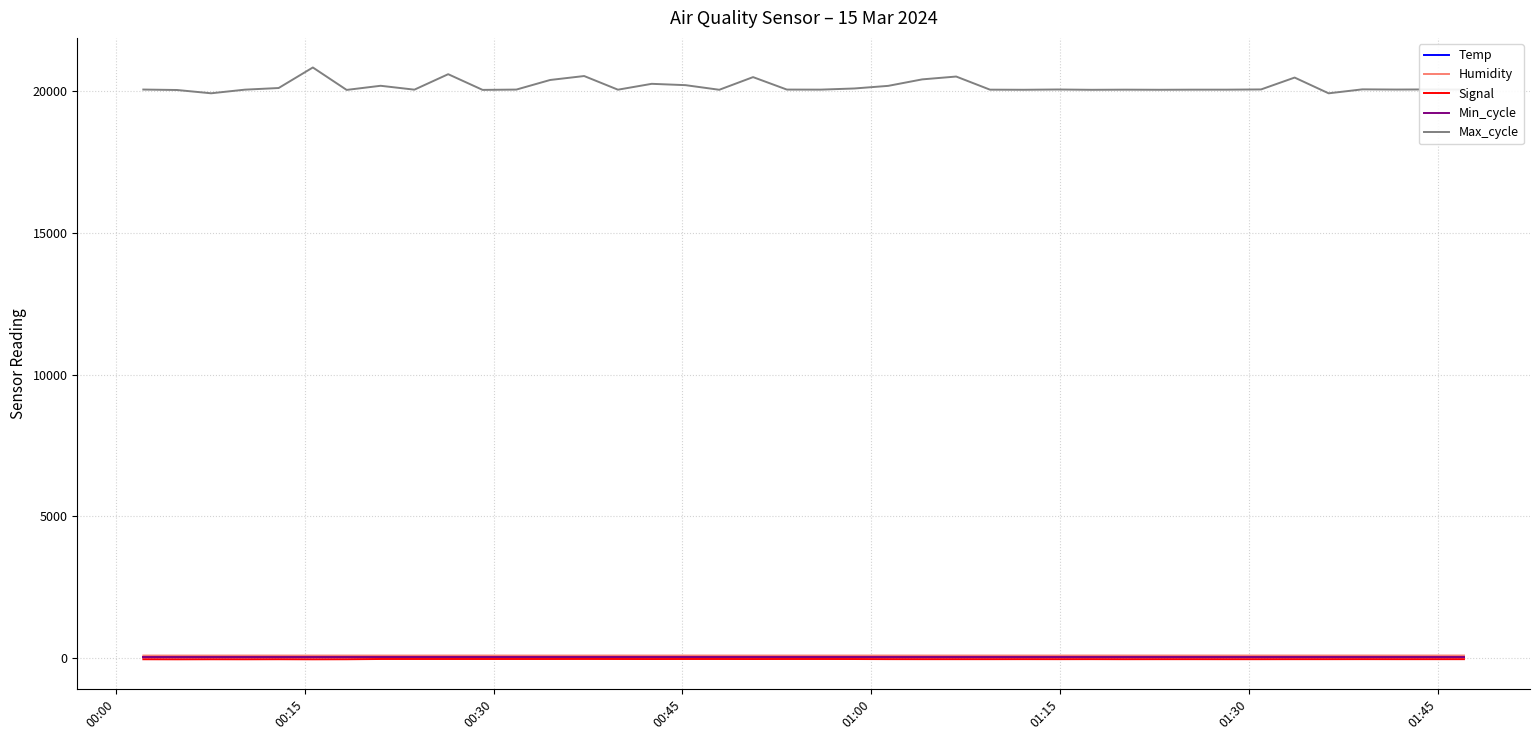

Which series has the largest total across all categories?

Max_cycle